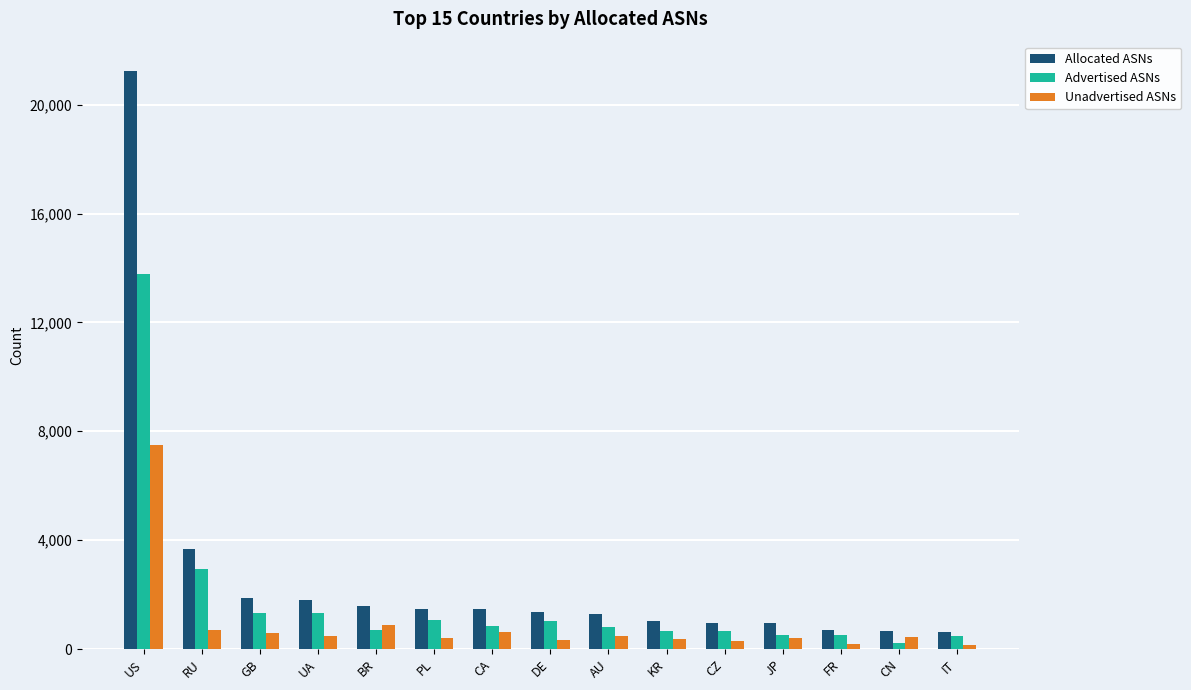

Which category has the highest value in the Allocated ASNs series?

US